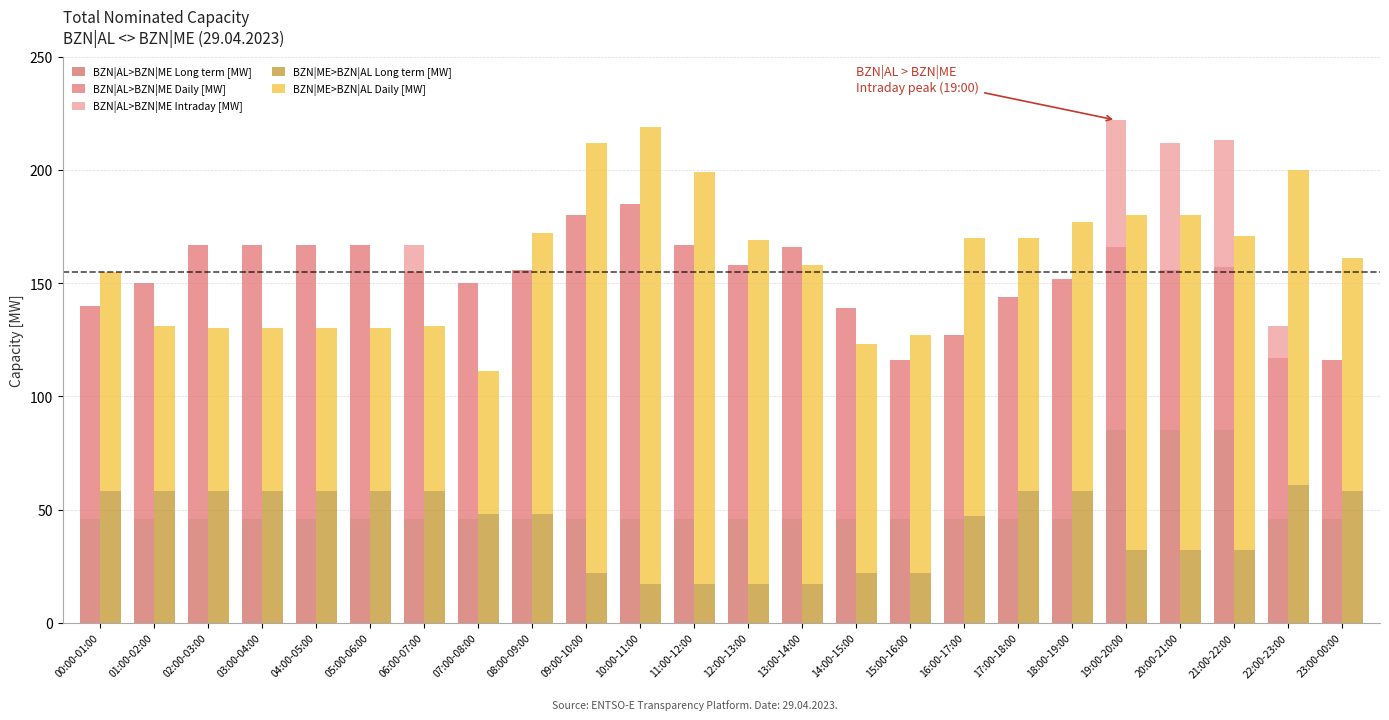

What is the lowest value of the BZN|AL>BZN|ME Daily [MW] series?

70